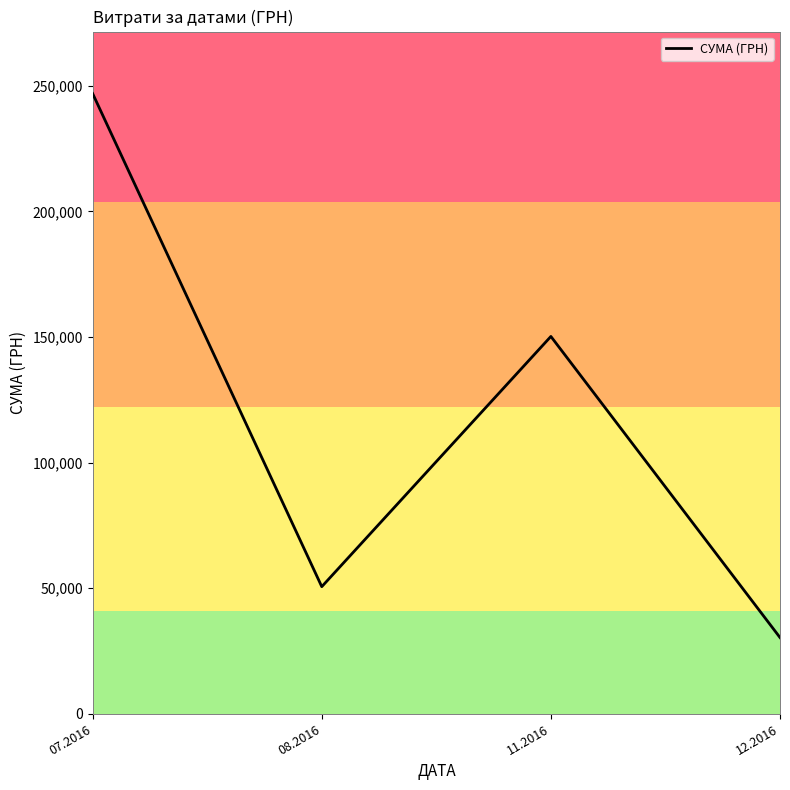

Reading left to right, extract all data points from this chart.

07.2016=246906.1	08.2016=50602.0	11.2016=150216.7	12.2016=30341.0